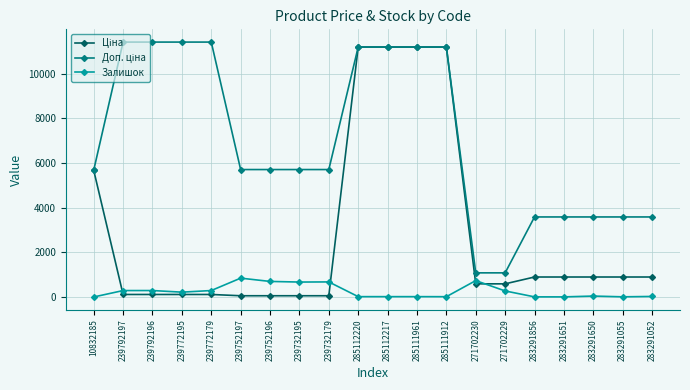

What is the average value of the Залишок series?

257.1